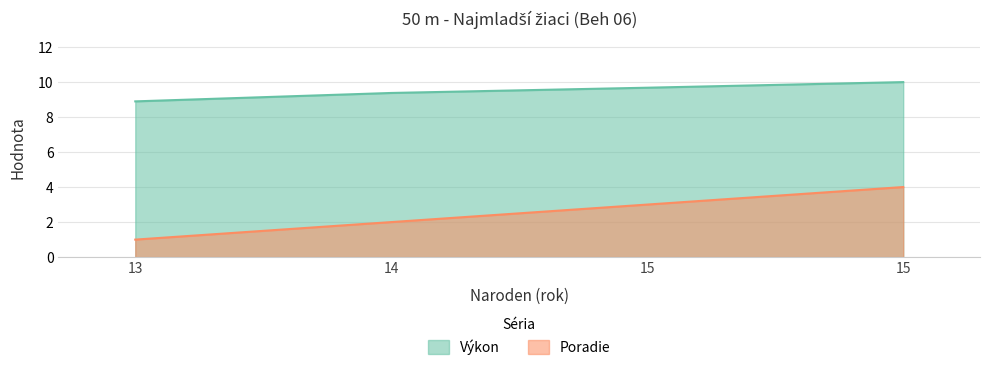

What is the difference between the maximum and second lowest values in the Poradie series?

2.0